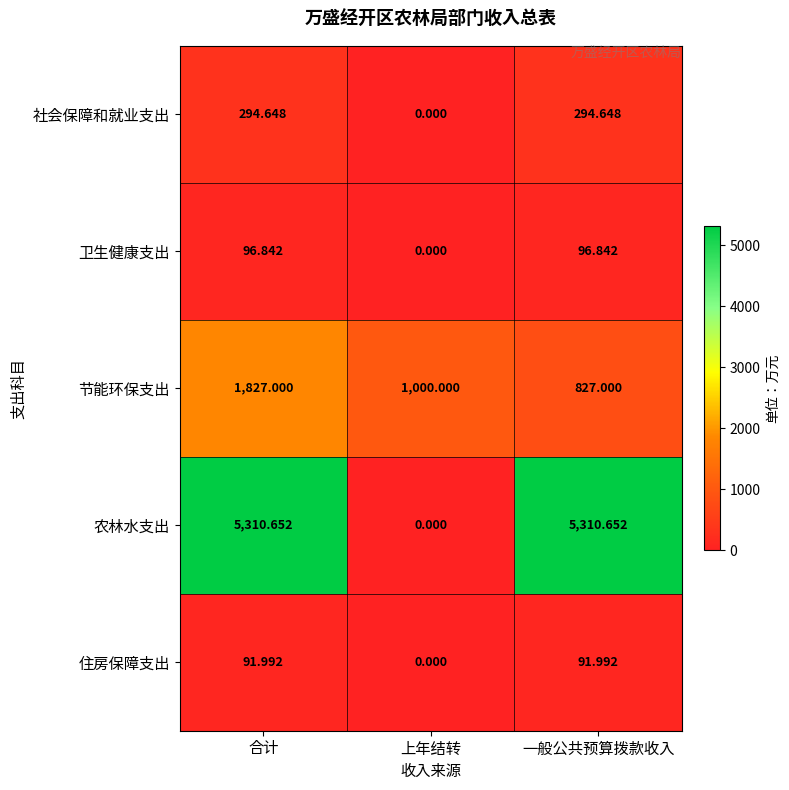

Which series has the largest total across all categories?

农林水支出